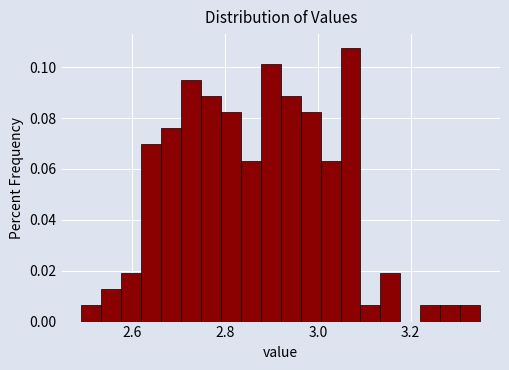

Around what value on the x-axis is the tallest bar? Give the approximate position of its centre, as read against the axis.

3.08